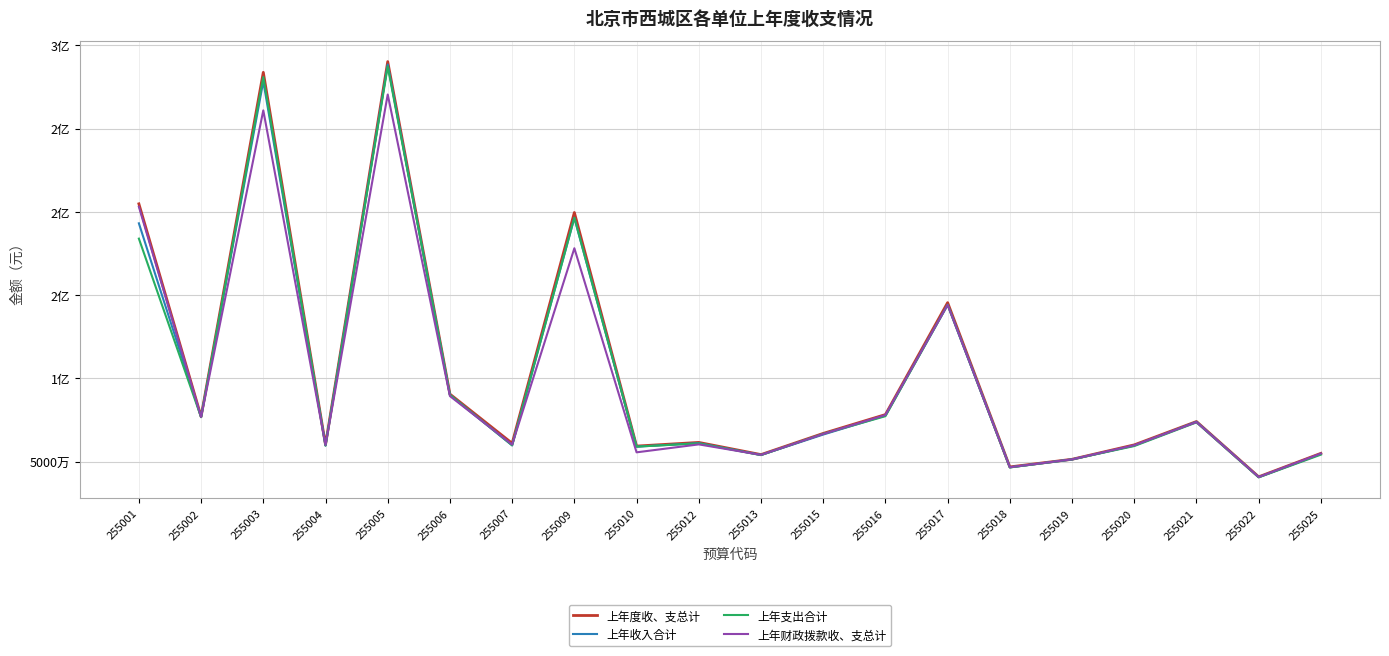

The value of 上年度收、支总计 at 255006 is 146186482.5. True or false?

False